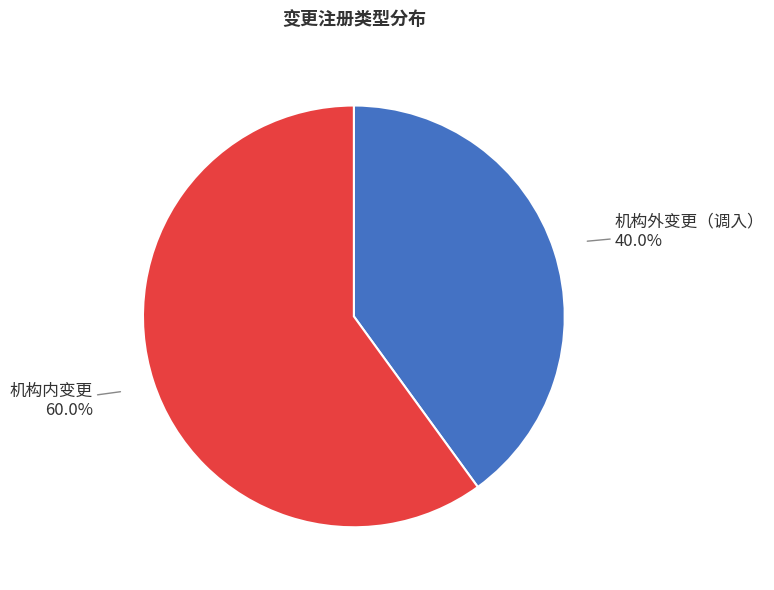

Which slice is the smallest?

机构外变更（调入）